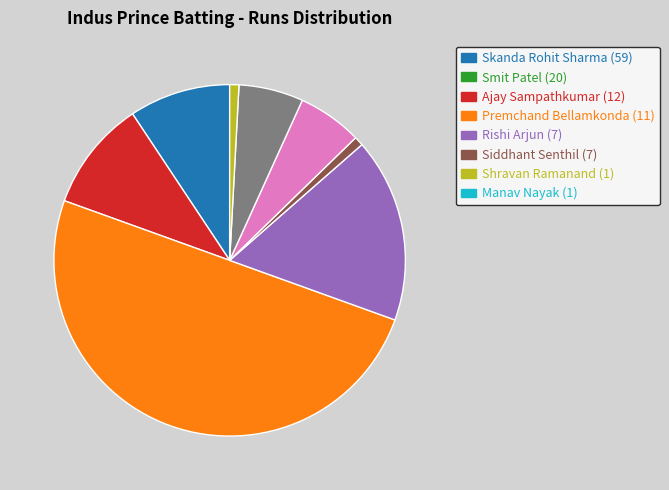

Is there any slice that represents more than half of the pie?

No